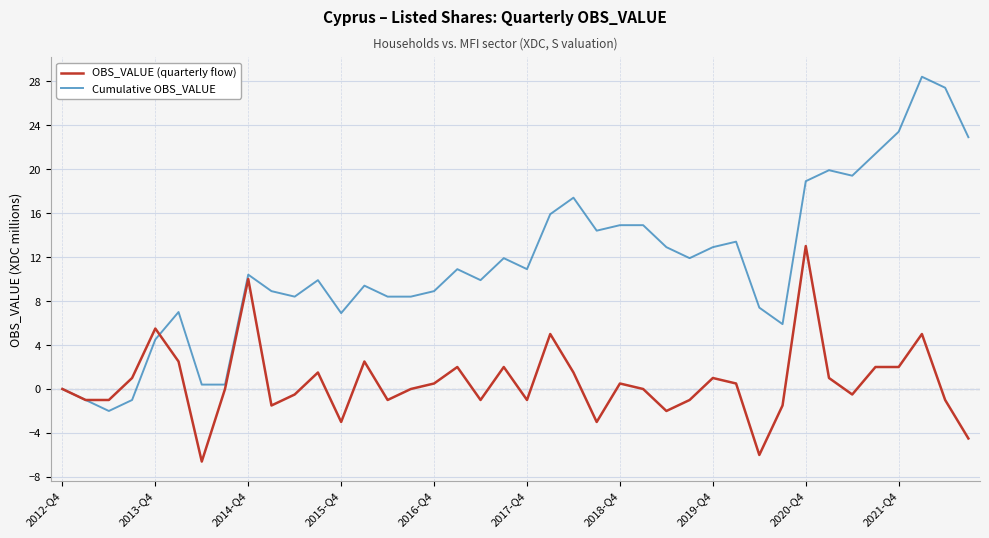

What is the maximum value shown in the chart?

28.4